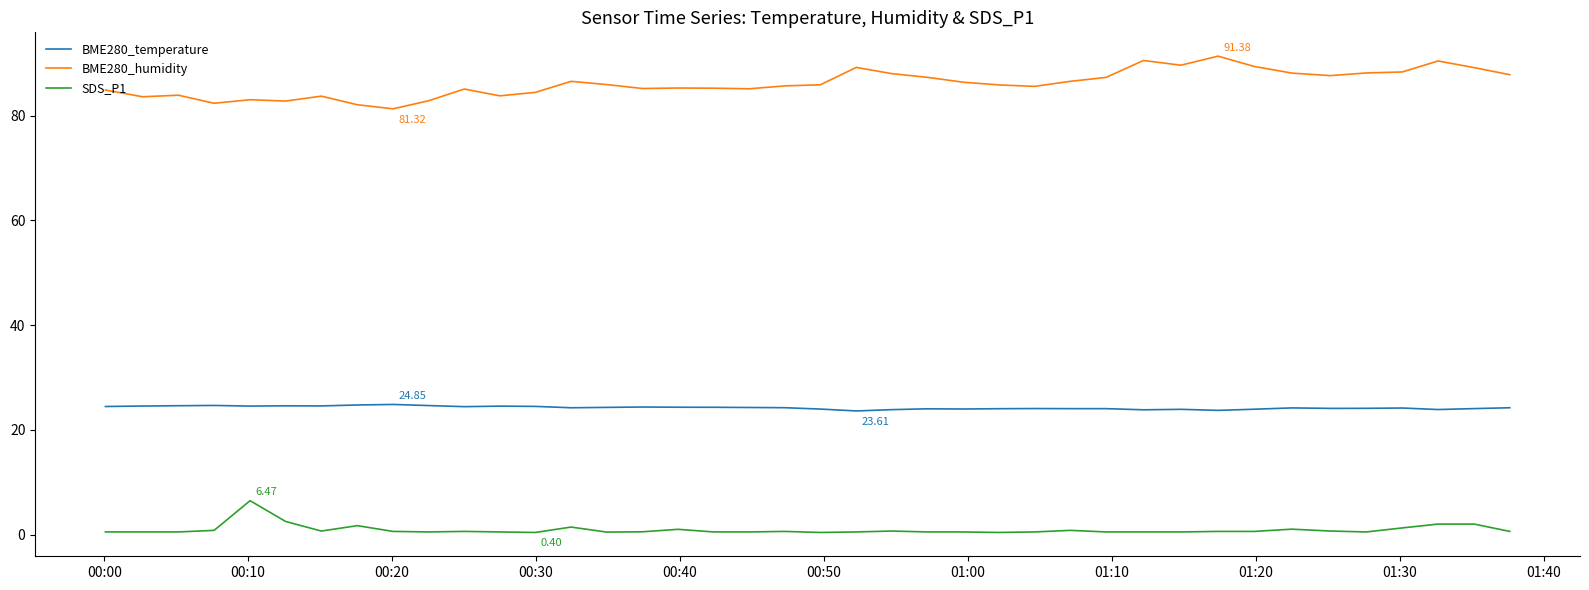

Which series has the largest total across all categories?

BME280_humidity